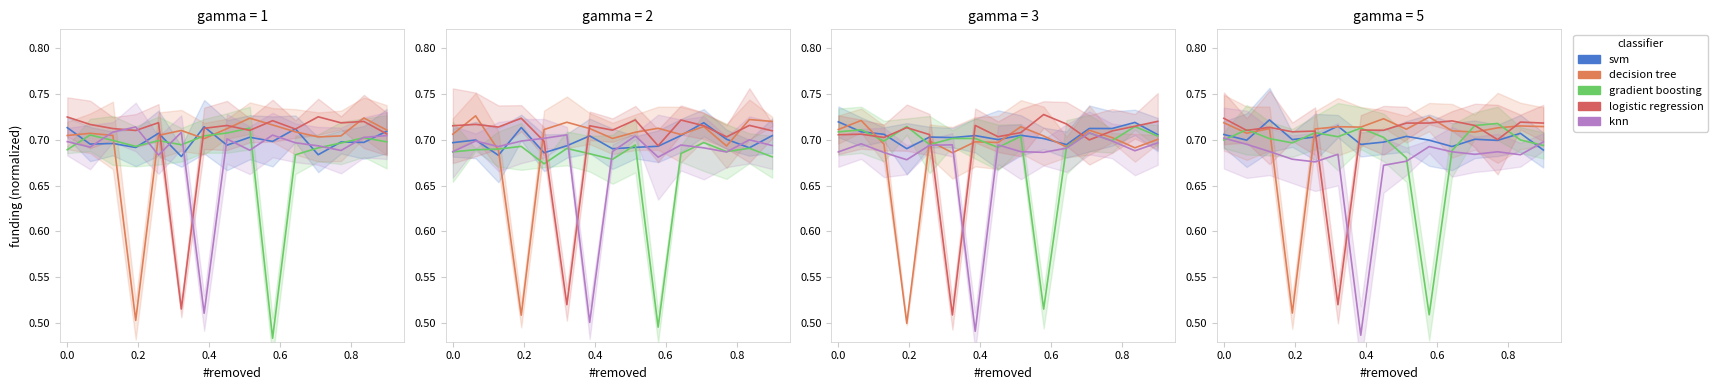

Which series has the largest total across all categories?

svm